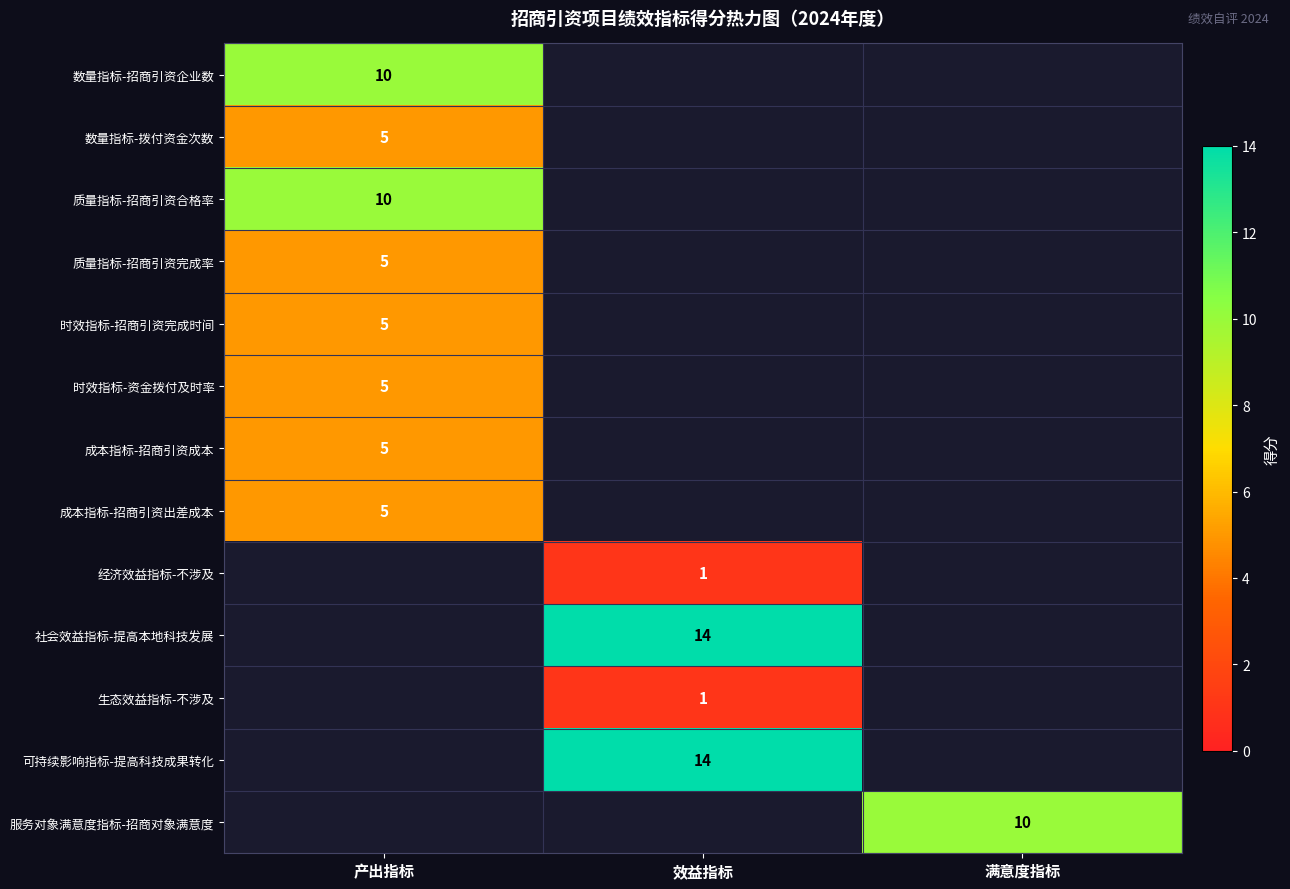

At how many categories does at least one series exceed 7?

3